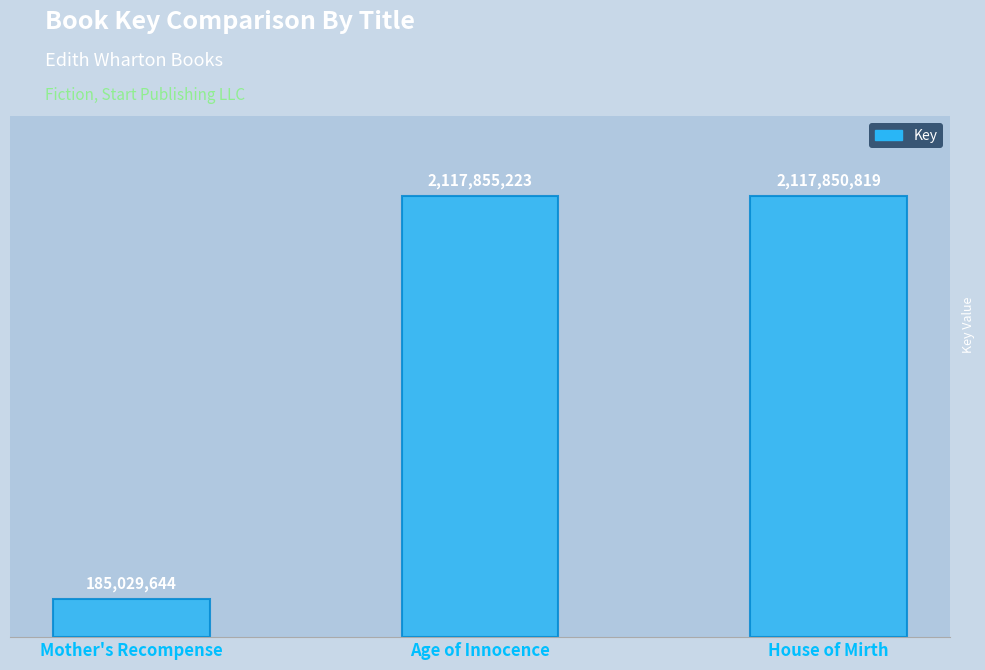

Is it true that the value at Age of Innocence is 3465904983?

False